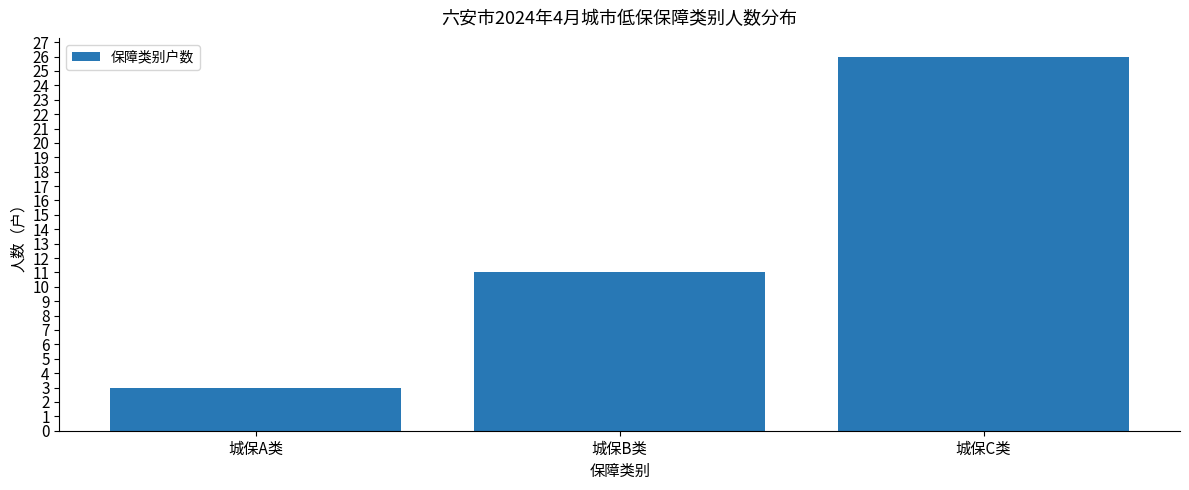

What is the change in value from 城保A类 to 城保B类?

+8